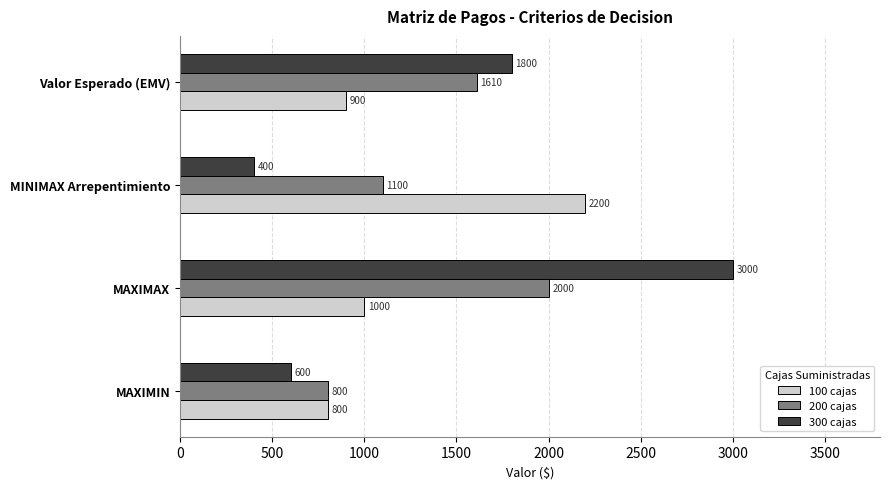

Rank the series by their maximum value, from highest to lowest.

300 cajas, 100 cajas, 200 cajas